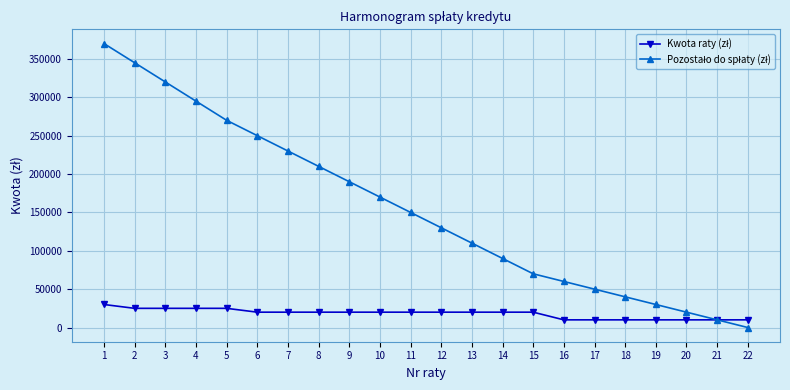

What is the greatest value displayed?

370000